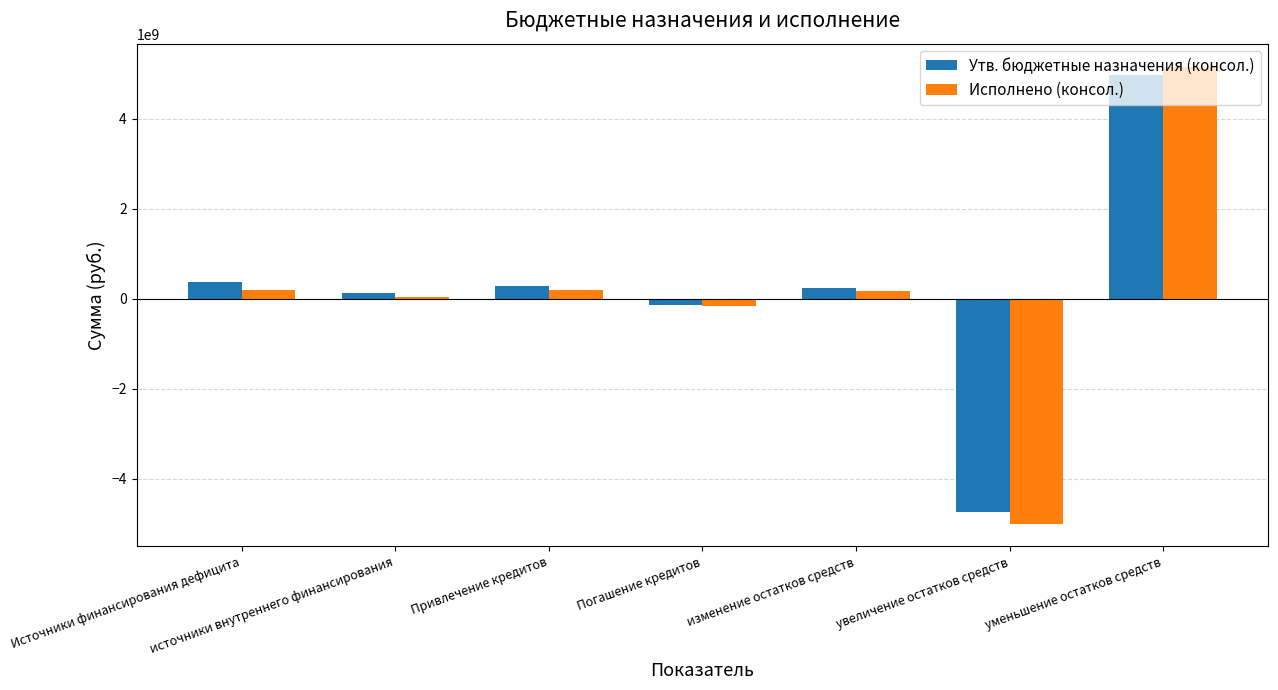

What is the minimum value for Исполнено (консол.)?

-5001884449.1